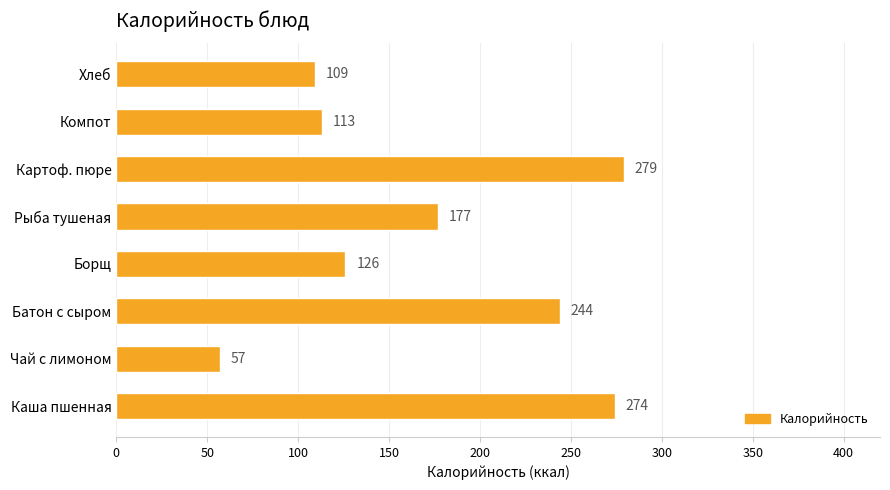

Is it true that the value at Рыба тушеная is 177?

True